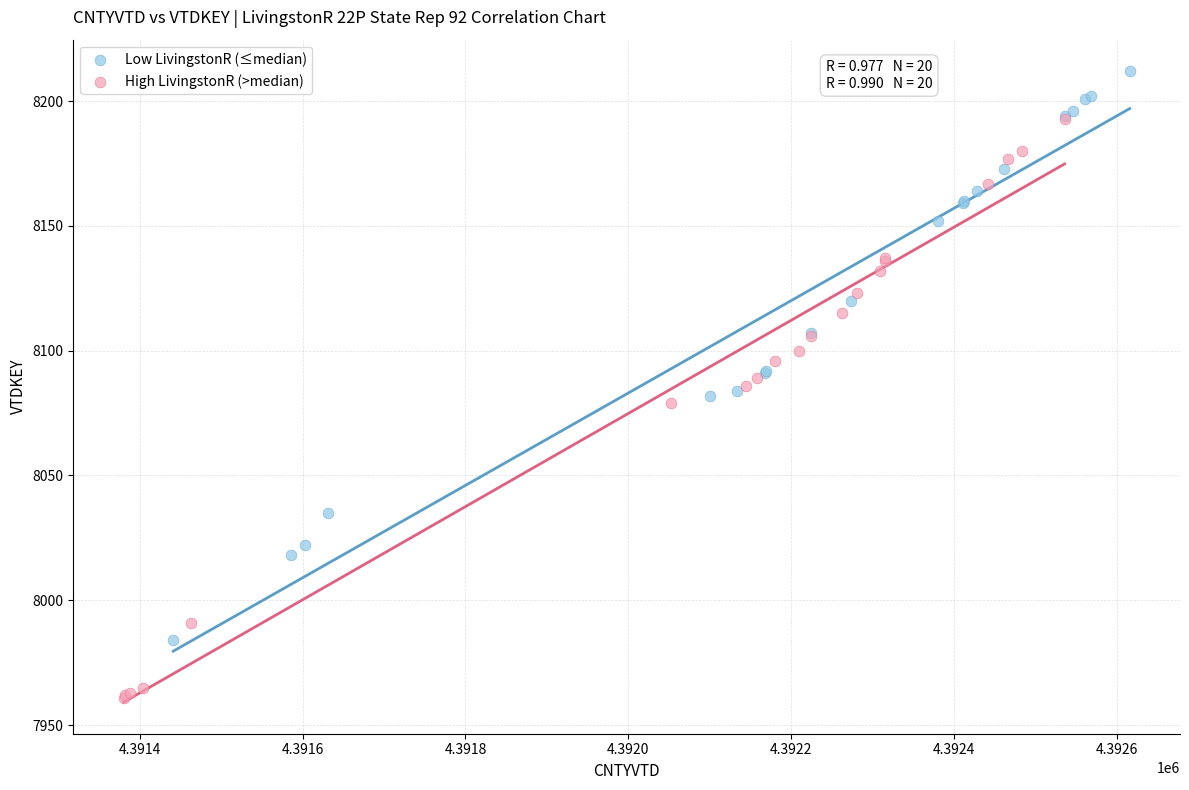

Which series contains the lowest Y value?

High LivingstonR (>median)